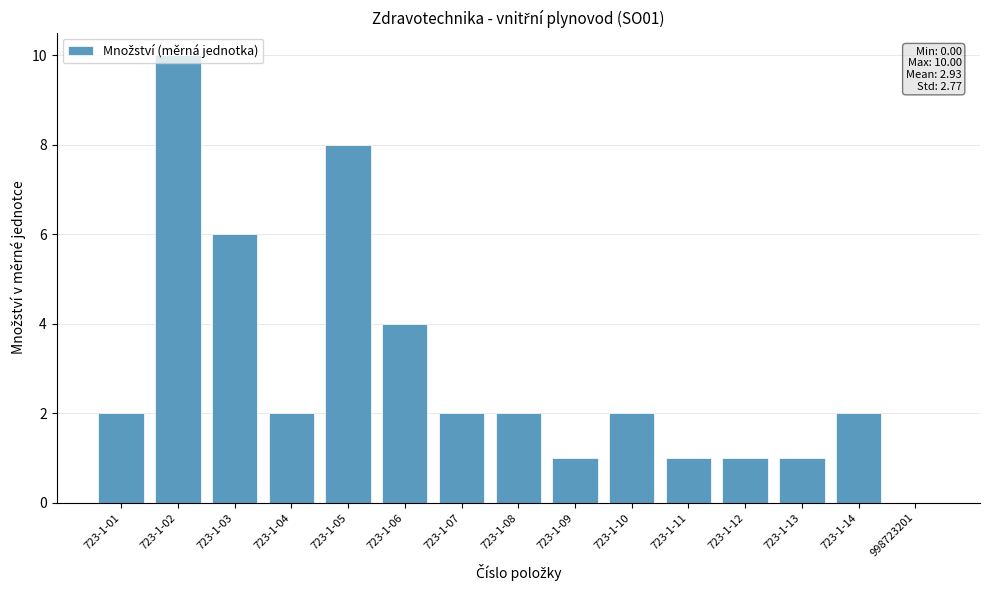

What is the greatest value displayed?

10